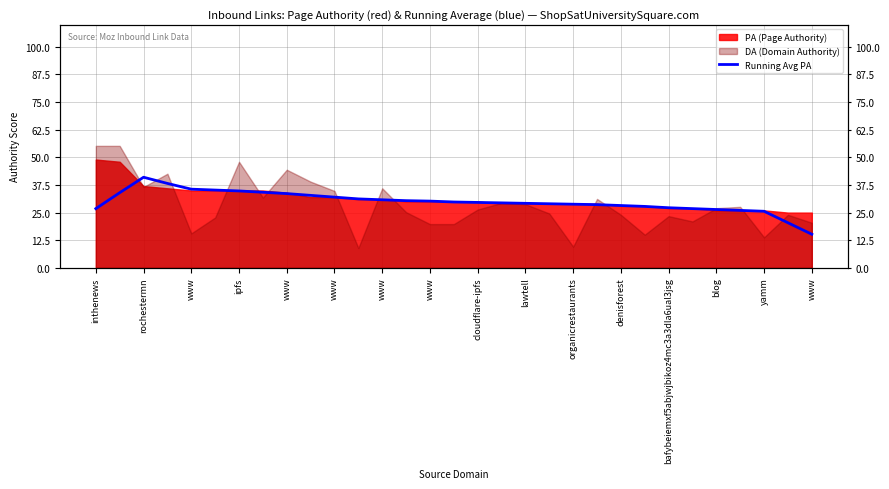

How many data points are above 29?

19